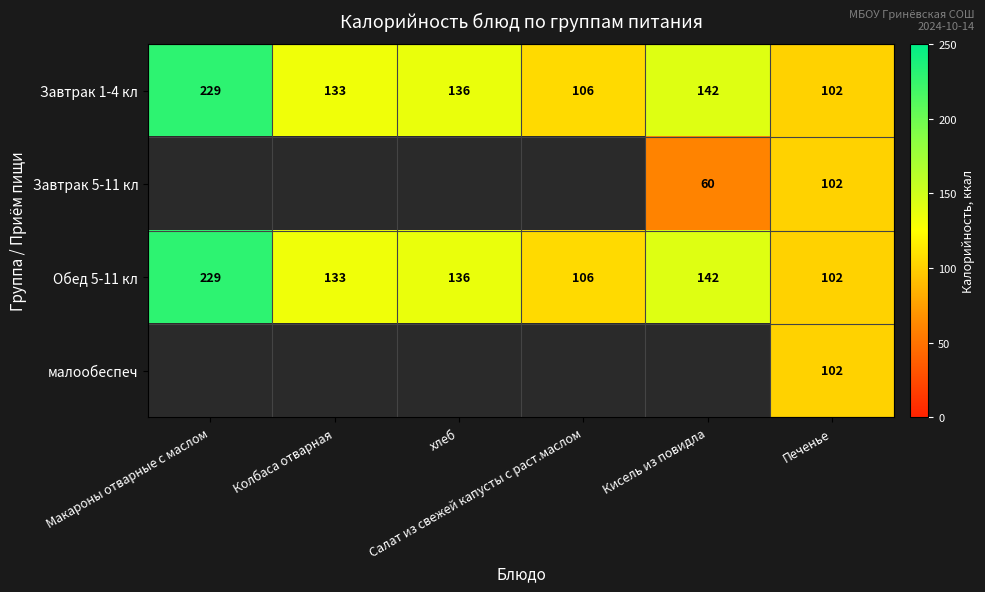

What is the sum of all Обед 5-11 кл values?

848